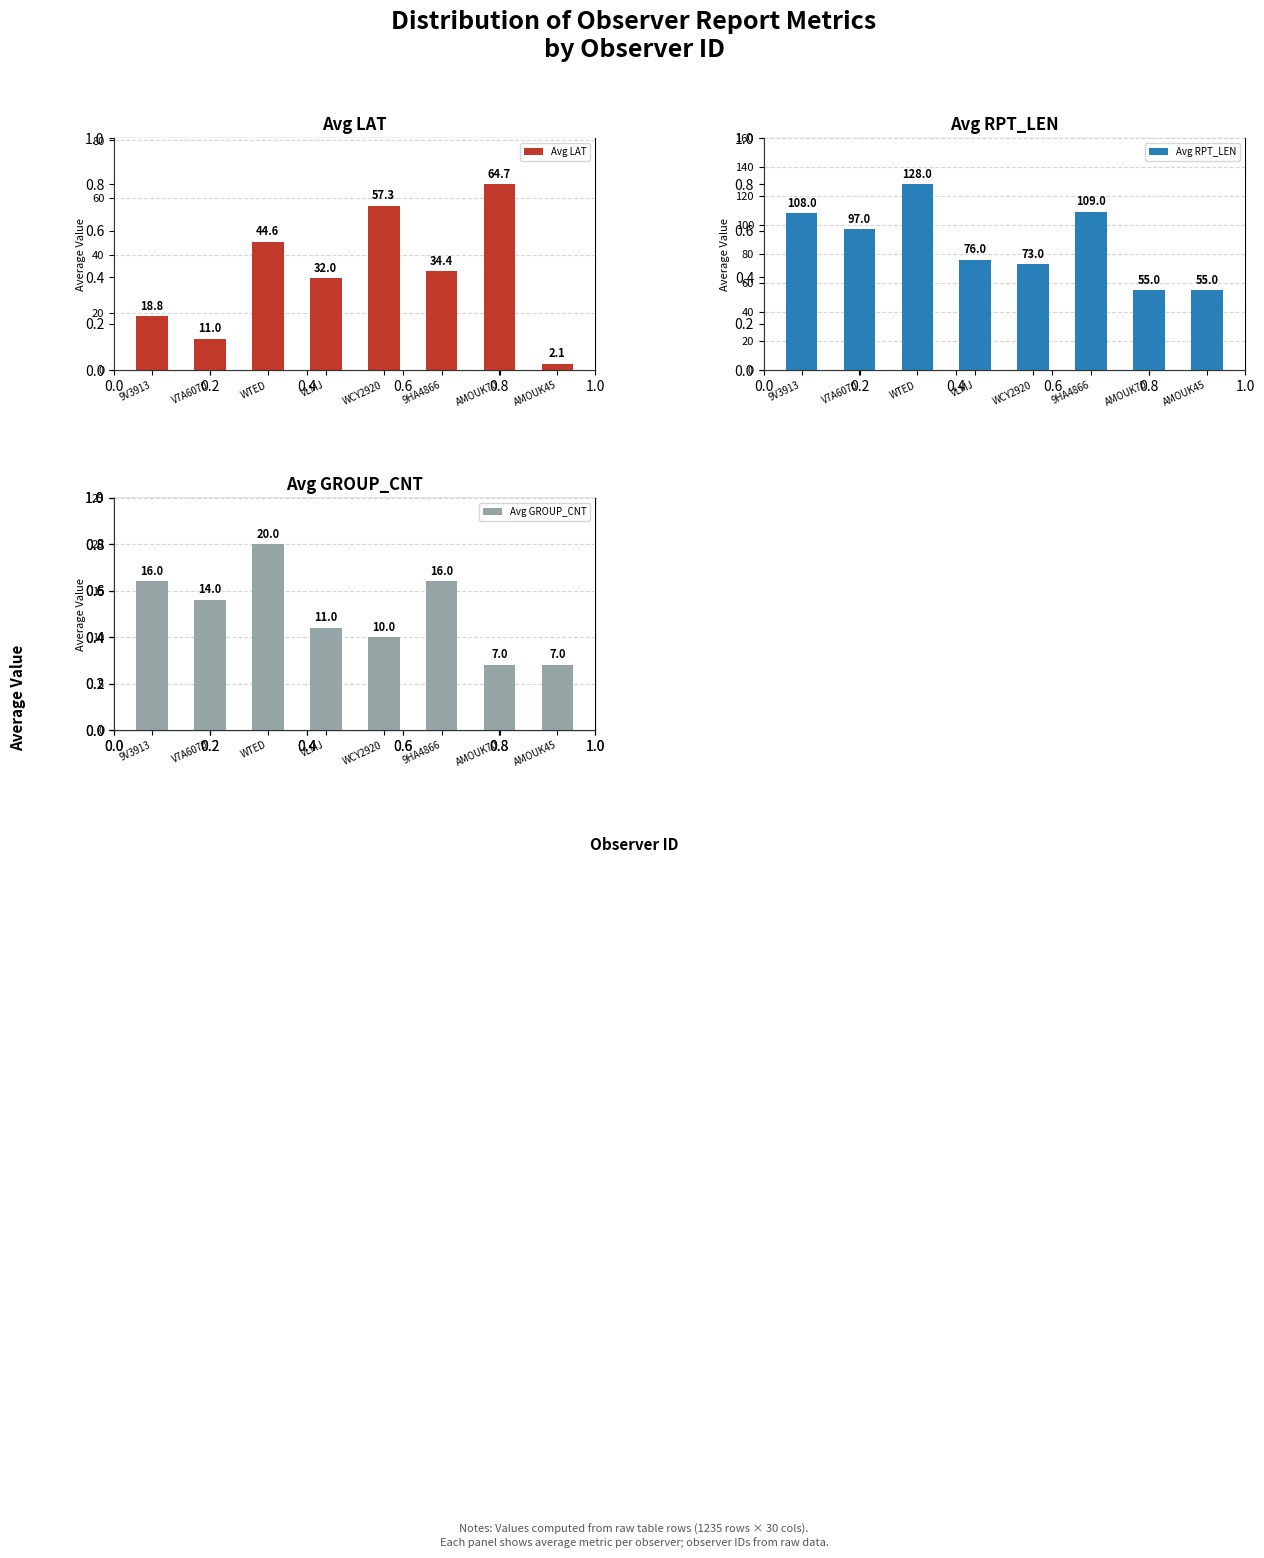

What is the minimum value for Avg RPT_LEN?

55.0